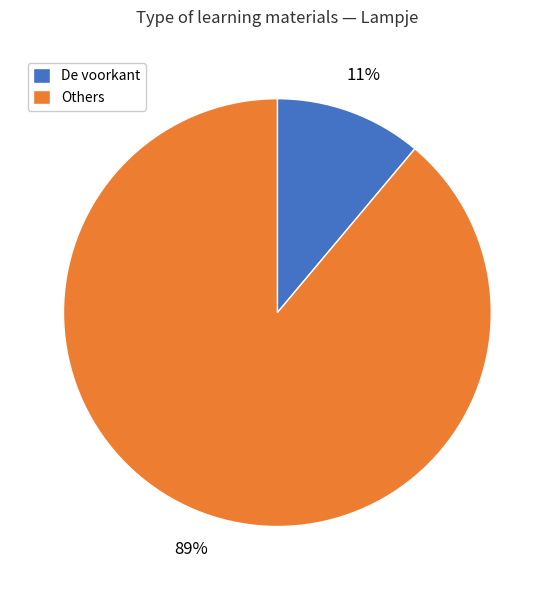

Which category has the smallest portion of the pie?

De voorkant